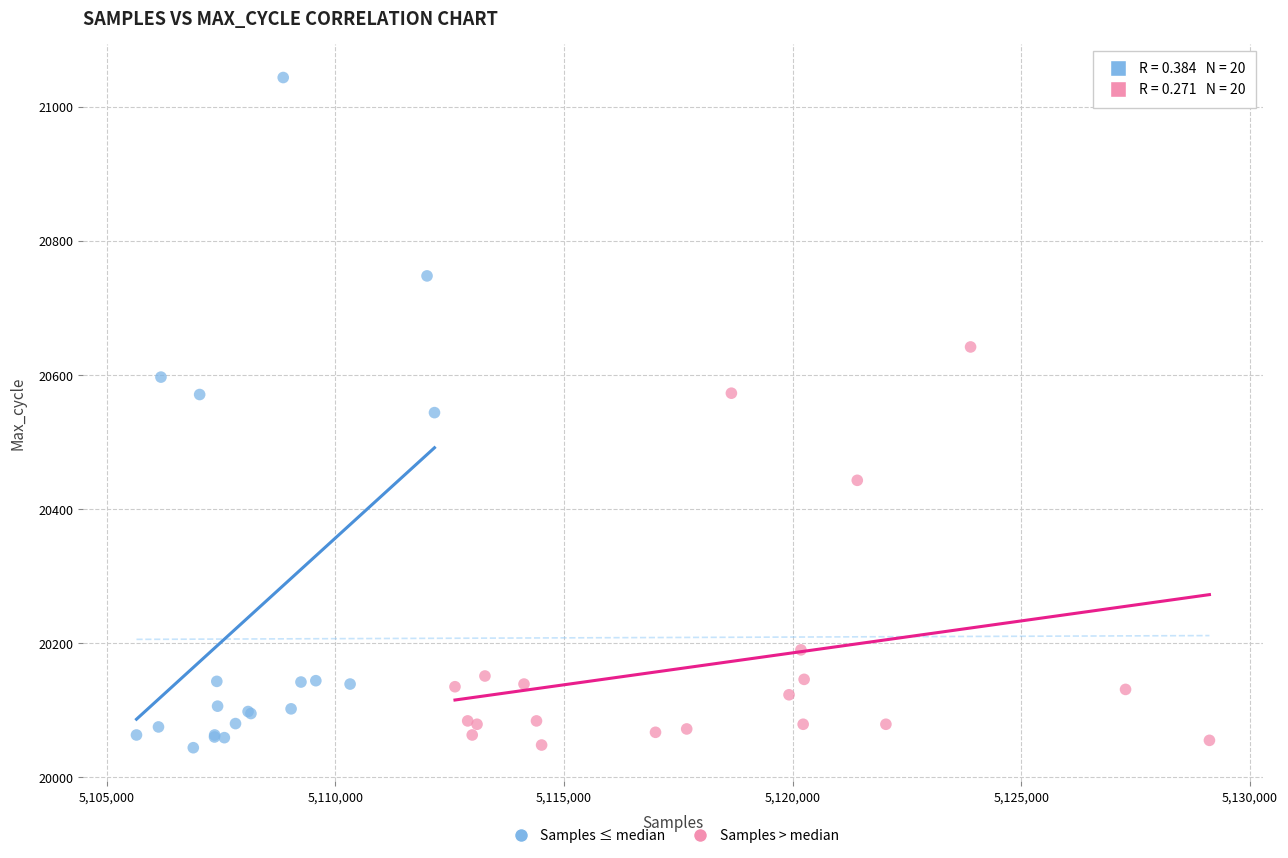

Which series has the widest spread of Y values?

Samples ≤ median